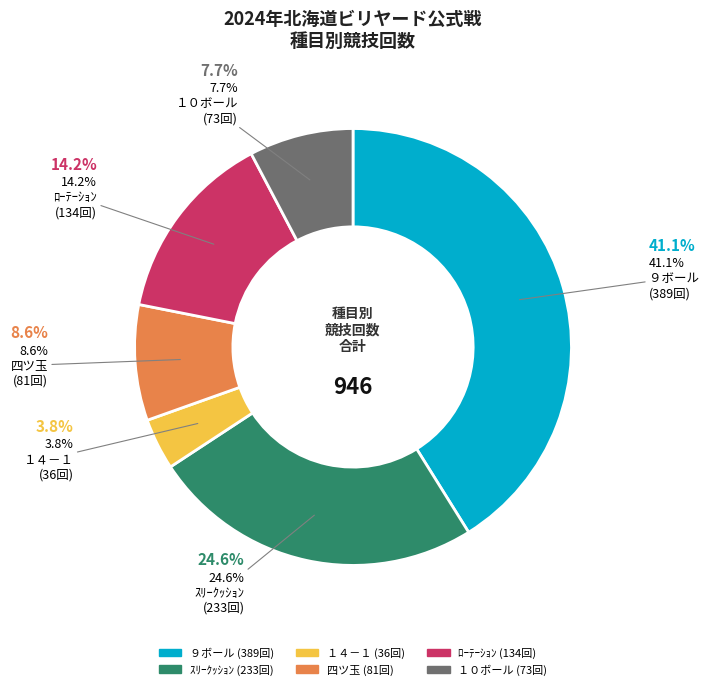

Does １４－１ account for over 50% of the chart?

No